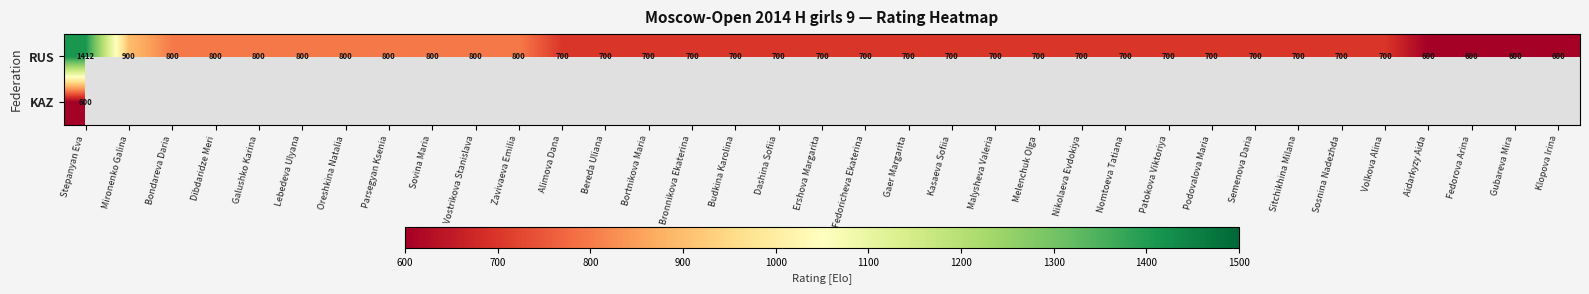

True or false: RUS has a value of 700 at Sosnina Nadezhda.

True